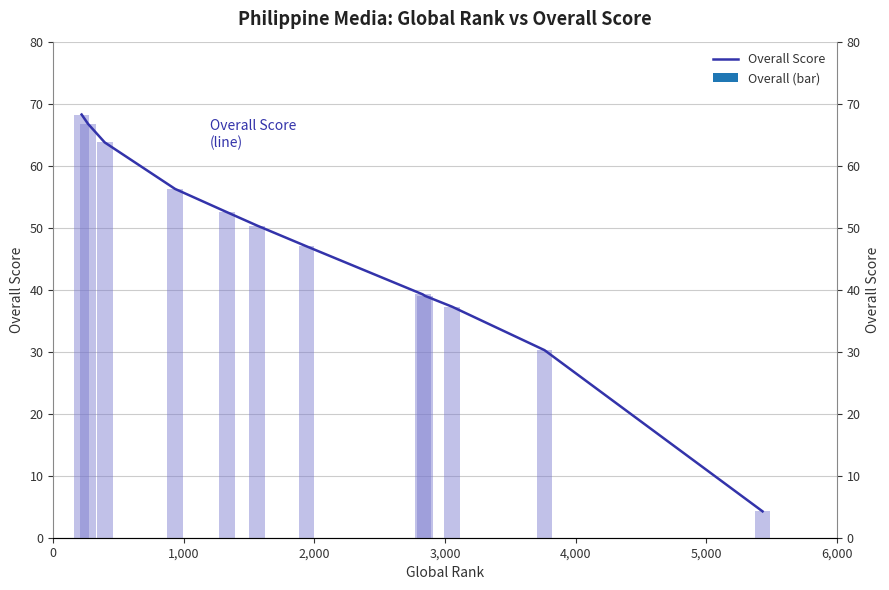

Is it true that the value at 9 is 61.9?

False